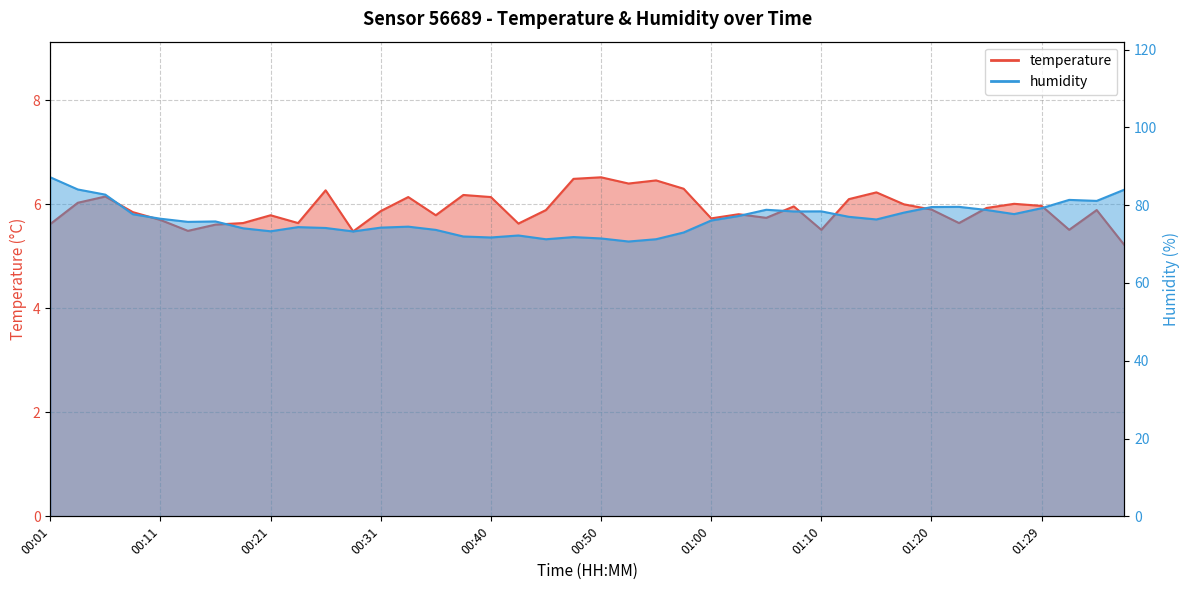

Count the number of data series in this chart.

2